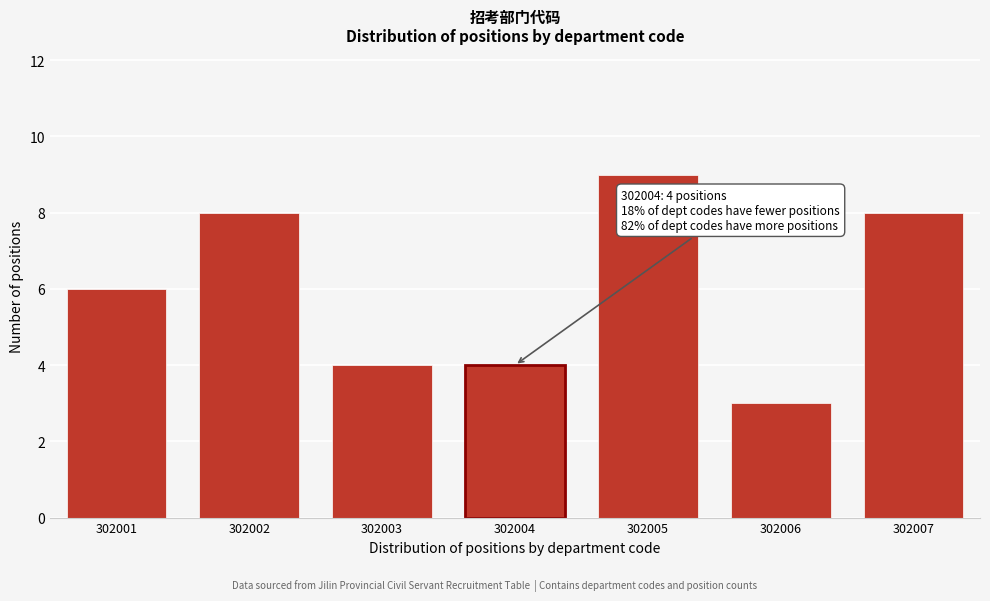

Reading right to left, extract all data points from this chart.

302007=8	302006=3	302005=9	302004=4	302003=4	302002=8	302001=6